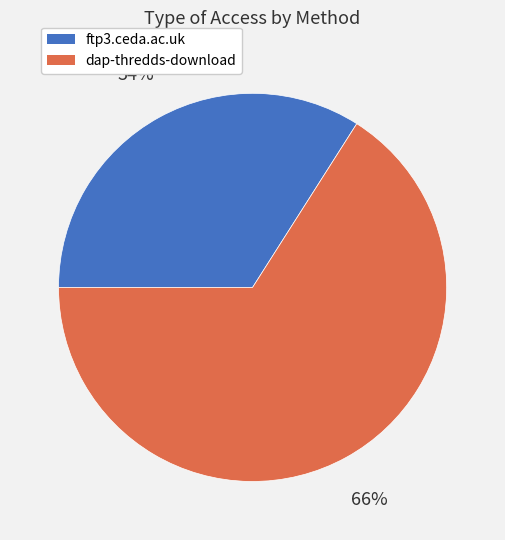

What is the majority slice?

dap-thredds-download